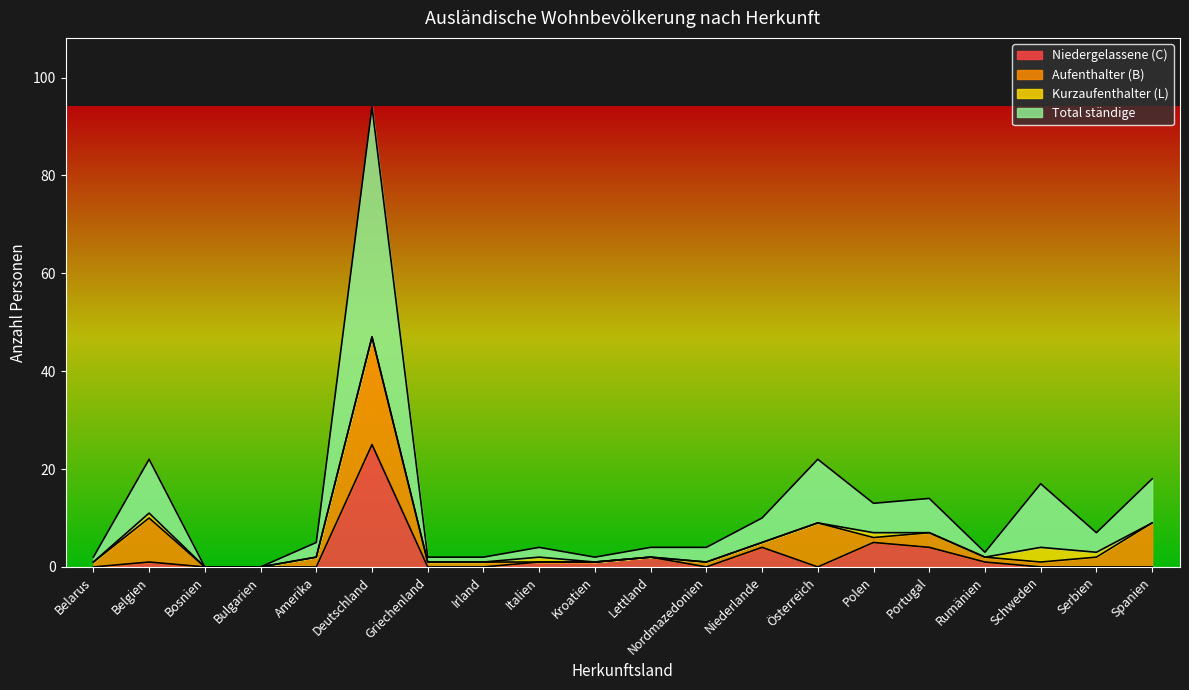

Where is Niedergelassene (C) nearest to the value 12?

Polen